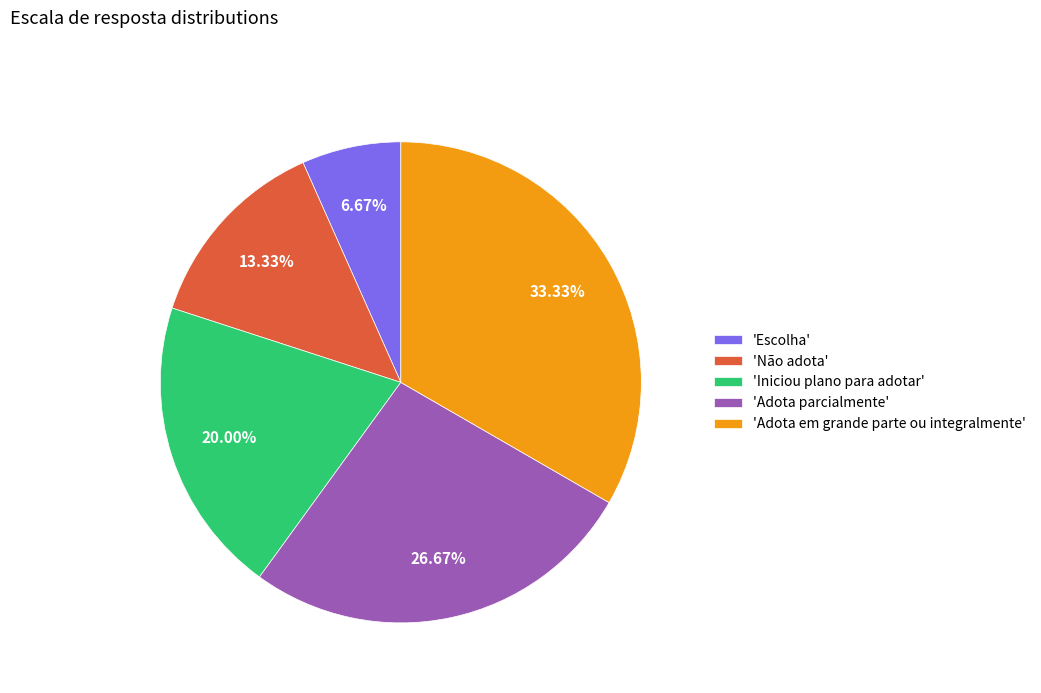

To the nearest percent, what is the average slice percentage?

20%